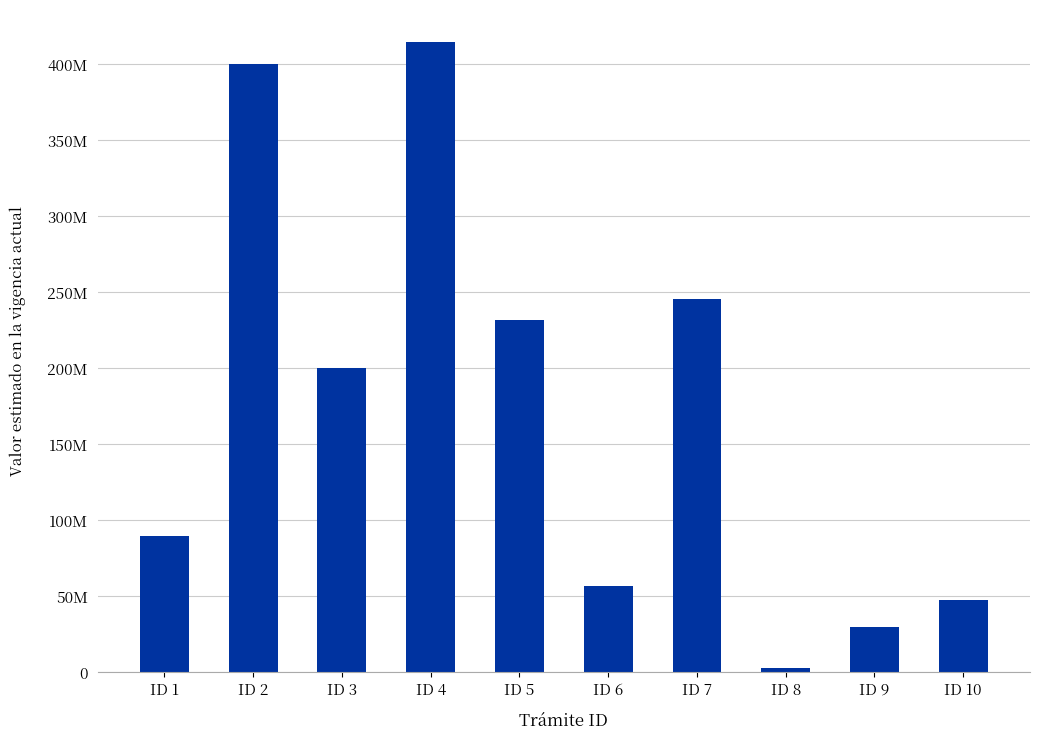

Reading left to right, list all the values displayed in this chart.

ID 1=90000000	ID 2=400000000	ID 3=200000000	ID 4=415000000	ID 5=231998682	ID 6=57000000	ID 7=245590616	ID 8=3000000	ID 9=30000000	ID 10=47500000